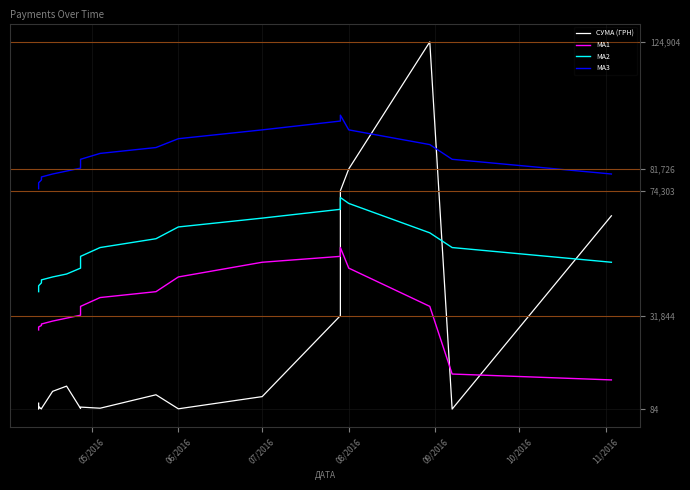

Which series has the widest spread of values?

СУМА (ГРН)